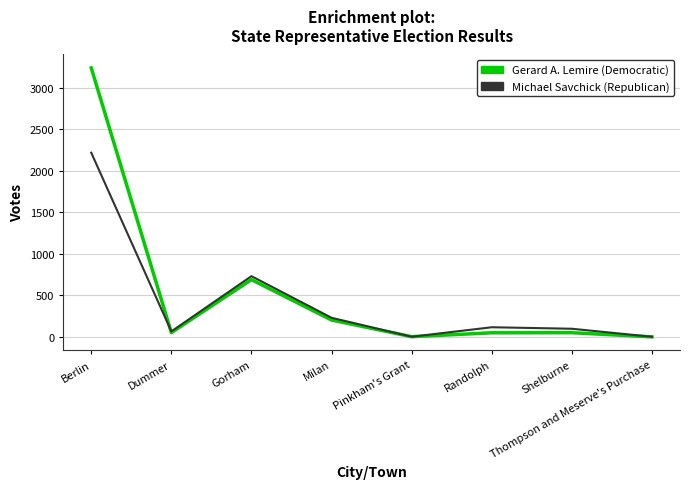

The value of Gerard A. Lemire (Democratic) at Berlin is 1201. True or false?

False